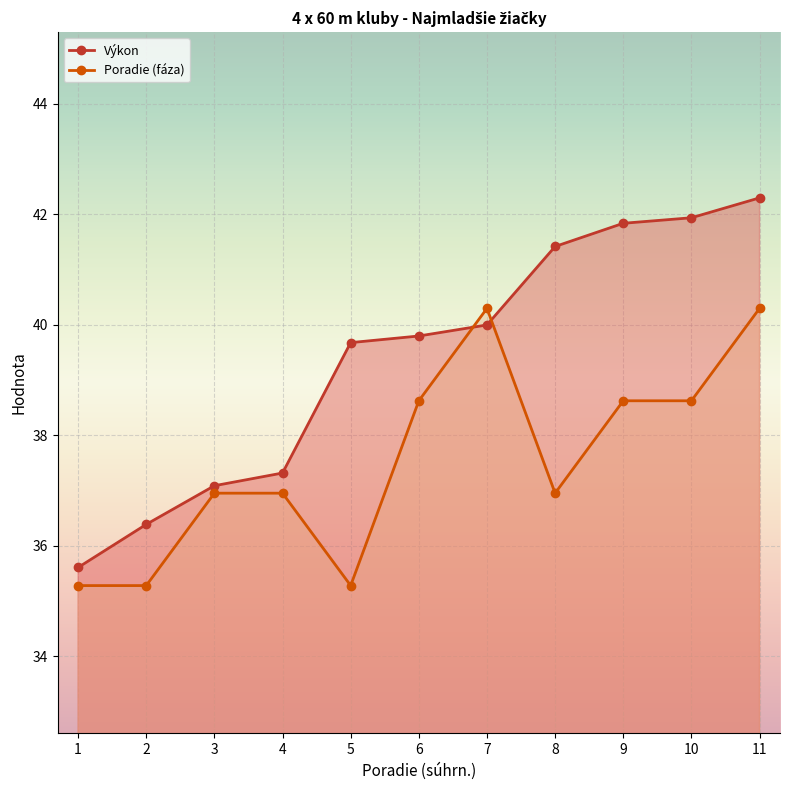

What is the value of the Výkon point at the 7th from the left?

40.0